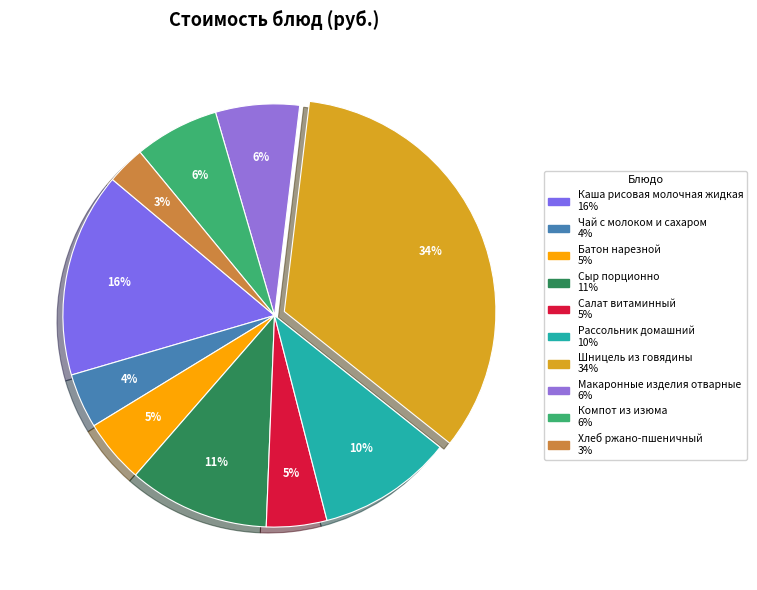

The Батон нарезной slice represents 5% of the pie. True or false?

True